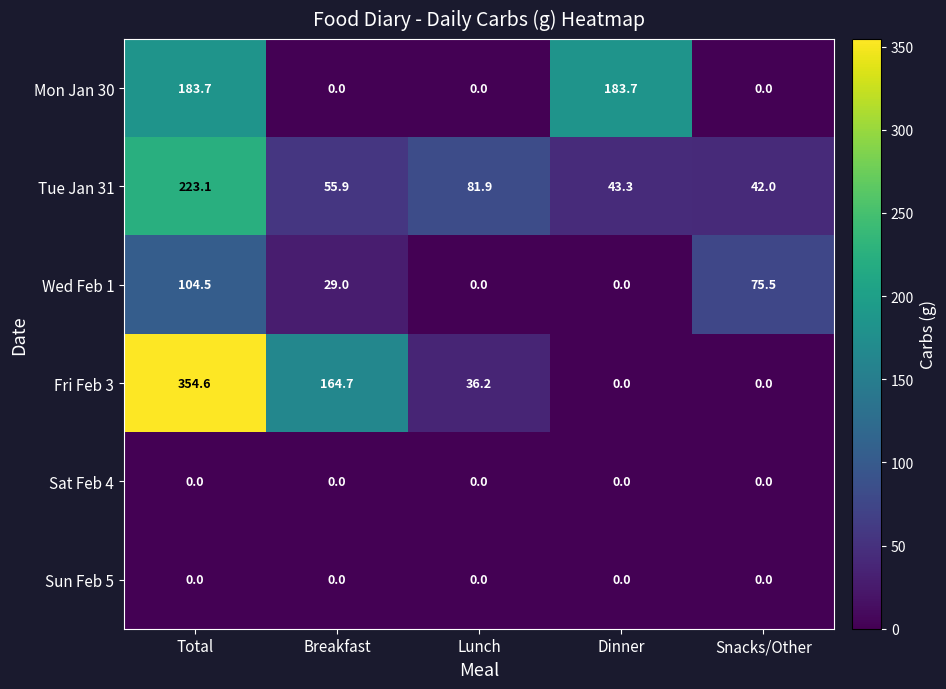

Which category has the highest value across all series?

Total